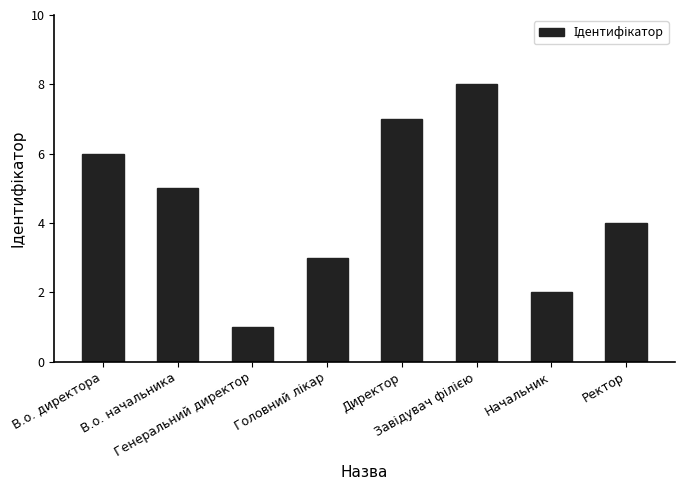

What is the difference between the second highest and minimum values?

6